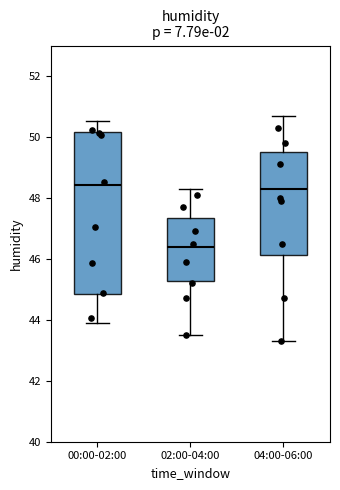

Reading left to right, transcribe this box plot: for each box, give where its median line is, the range the box spans, and where its two whiskers end, as read against the y-axis. The values are not printed on the chart, so give them approximately, as read against the axis.

00:00-02:00: median 48.4, box 44.8 to 50.2, whiskers 44.0 to 50.6
02:00-04:00: median 46.4, box 45.2 to 47.4, whiskers 43.6 to 48.4
04:00-06:00: median 48.4, box 46.2 to 49.6, whiskers 43.4 to 50.8